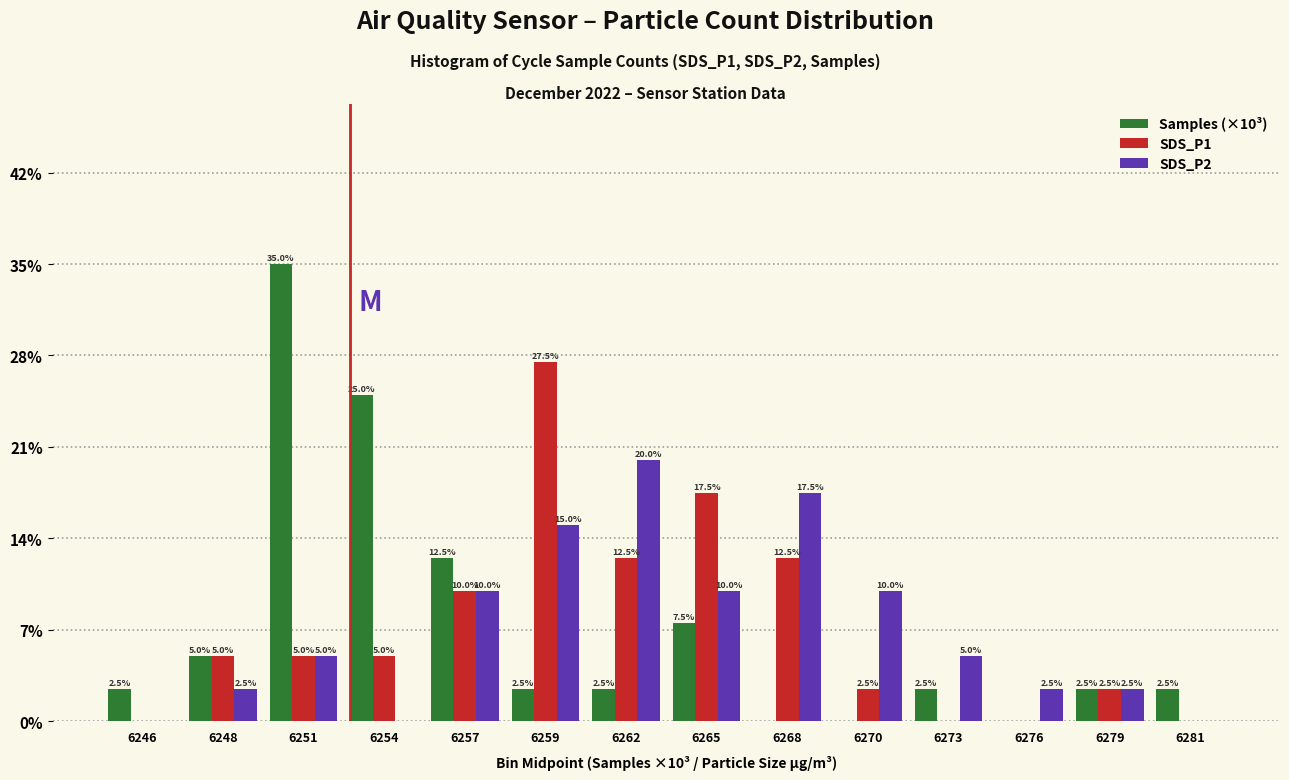

Reading left to right, what are all the values shown in this chart?

Samples (×10³): 6246=2.5	6248=5.0	6251=35.0	6254=25.0	6257=12.5	6259=2.5	6262=2.5	6265=7.5	6268=0.0	6270=0.0	6273=2.5	6276=0.0	6279=2.5	6281=2.5
SDS_P1: 6246=0.0	6248=5.0	6251=5.0	6254=5.0	6257=10.0	6259=27.5	6262=12.5	6265=17.5	6268=12.5	6270=2.5	6273=0.0	6276=0.0	6279=2.5	6281=0.0
SDS_P2: 6246=0.0	6248=2.5	6251=5.0	6254=0.0	6257=10.0	6259=15.0	6262=20.0	6265=10.0	6268=17.5	6270=10.0	6273=5.0	6276=2.5	6279=2.5	6281=0.0